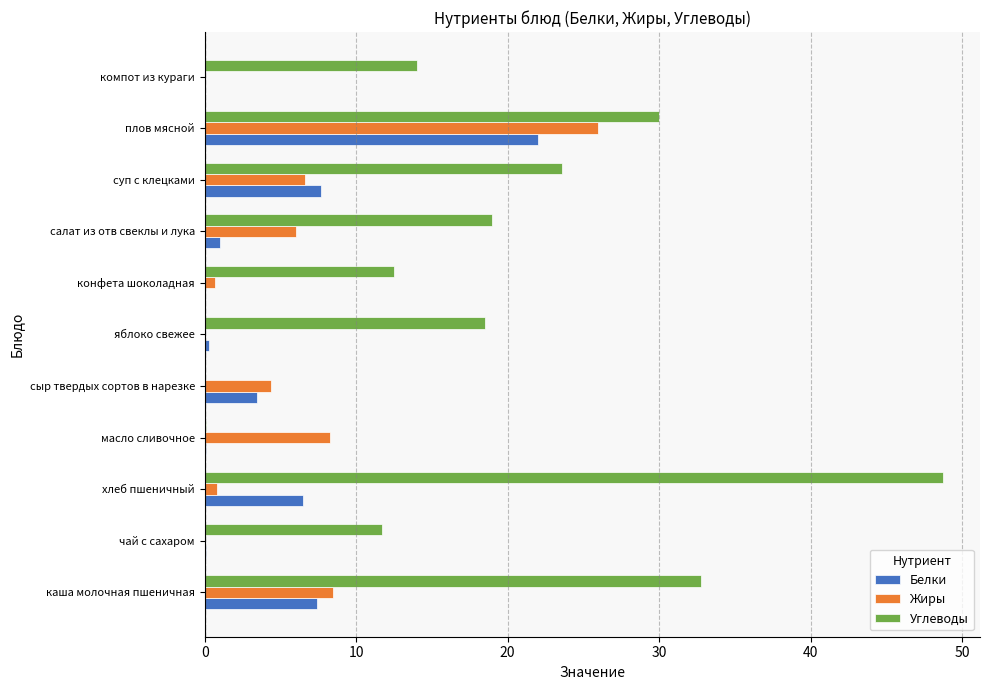

How many data points does each series have?

11